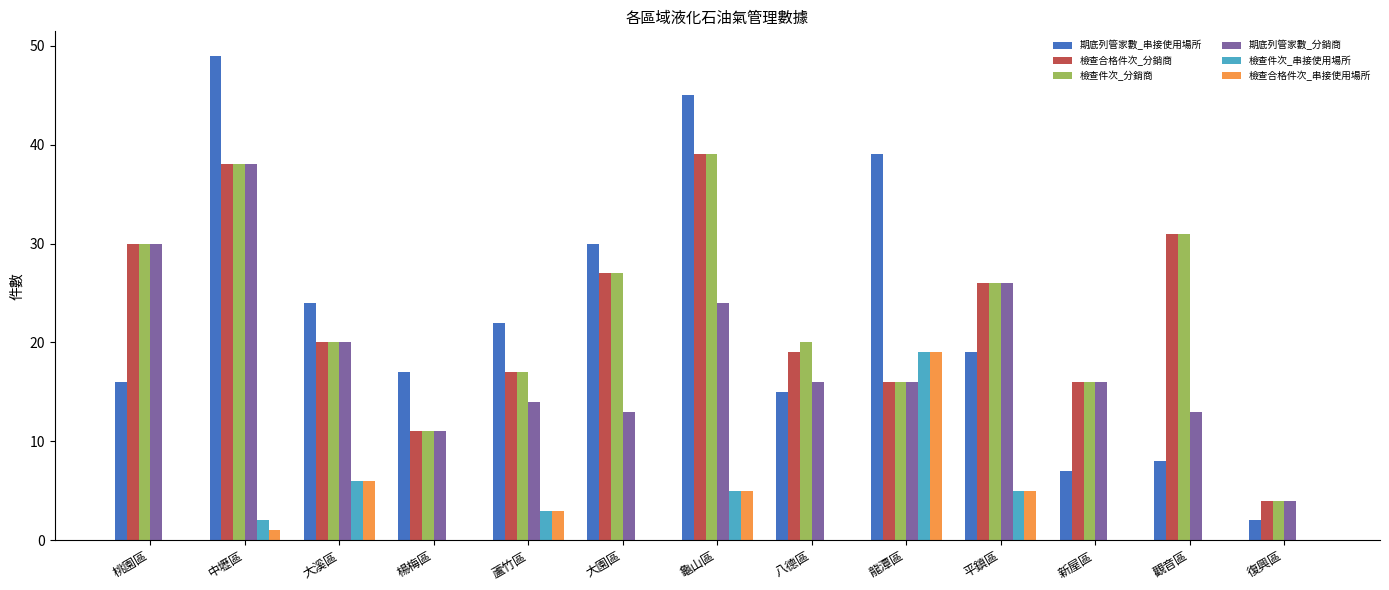

Reading right to left, list all the values displayed in this chart.

期底列管家數_串接使用場所: 復興區=2	觀音區=8	新屋區=7	平鎮區=19	龍潭區=39	八德區=15	龜山區=45	大園區=30	蘆竹區=22	楊梅區=17	大溪區=24	中壢區=49	桃園區=16
檢查合格件次_分銷商: 復興區=4	觀音區=31	新屋區=16	平鎮區=26	龍潭區=16	八德區=19	龜山區=39	大園區=27	蘆竹區=17	楊梅區=11	大溪區=20	中壢區=38	桃園區=30
檢查件次_分銷商: 復興區=4	觀音區=31	新屋區=16	平鎮區=26	龍潭區=16	八德區=20	龜山區=39	大園區=27	蘆竹區=17	楊梅區=11	大溪區=20	中壢區=38	桃園區=30
期底列管家數_分銷商: 復興區=4	觀音區=13	新屋區=16	平鎮區=26	龍潭區=16	八德區=16	龜山區=24	大園區=13	蘆竹區=14	楊梅區=11	大溪區=20	中壢區=38	桃園區=30
檢查件次_串接使用場所: 復興區=0	觀音區=0	新屋區=0	平鎮區=5	龍潭區=19	八德區=0	龜山區=5	大園區=0	蘆竹區=3	楊梅區=0	大溪區=6	中壢區=2	桃園區=0
檢查合格件次_串接使用場所: 復興區=0	觀音區=0	新屋區=0	平鎮區=5	龍潭區=19	八德區=0	龜山區=5	大園區=0	蘆竹區=3	楊梅區=0	大溪區=6	中壢區=1	桃園區=0